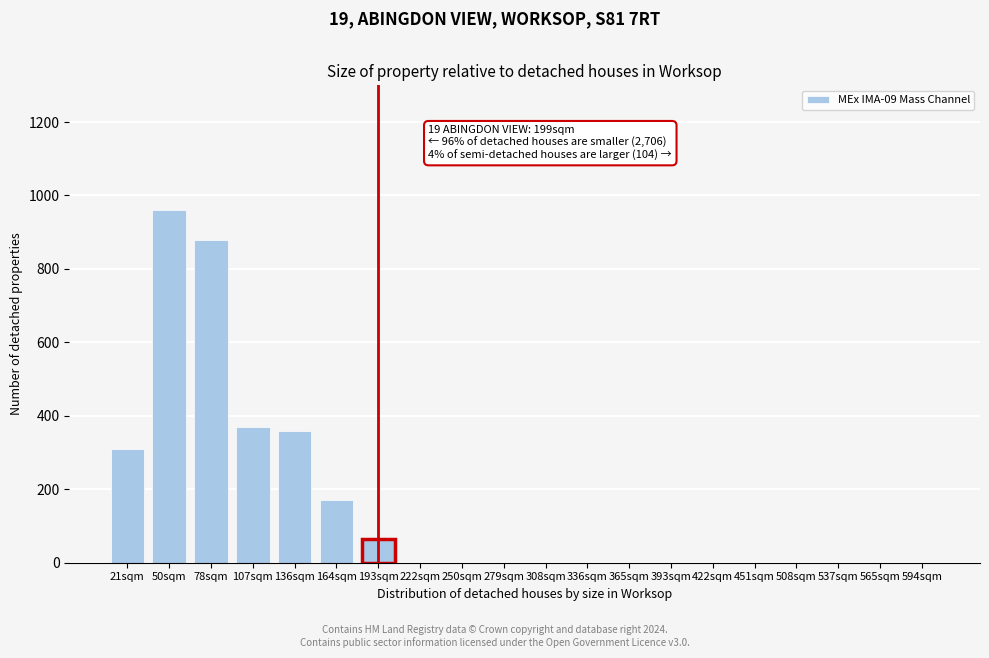

Reading left to right, extract all data points from this chart.

21sqm=310	50sqm=960	78sqm=880	107sqm=370	136sqm=360	164sqm=170	193sqm=65	222sqm=0	250sqm=0	279sqm=0	308sqm=0	336sqm=0	365sqm=0	393sqm=0	422sqm=0	451sqm=0	508sqm=0	537sqm=0	565sqm=0	594sqm=0